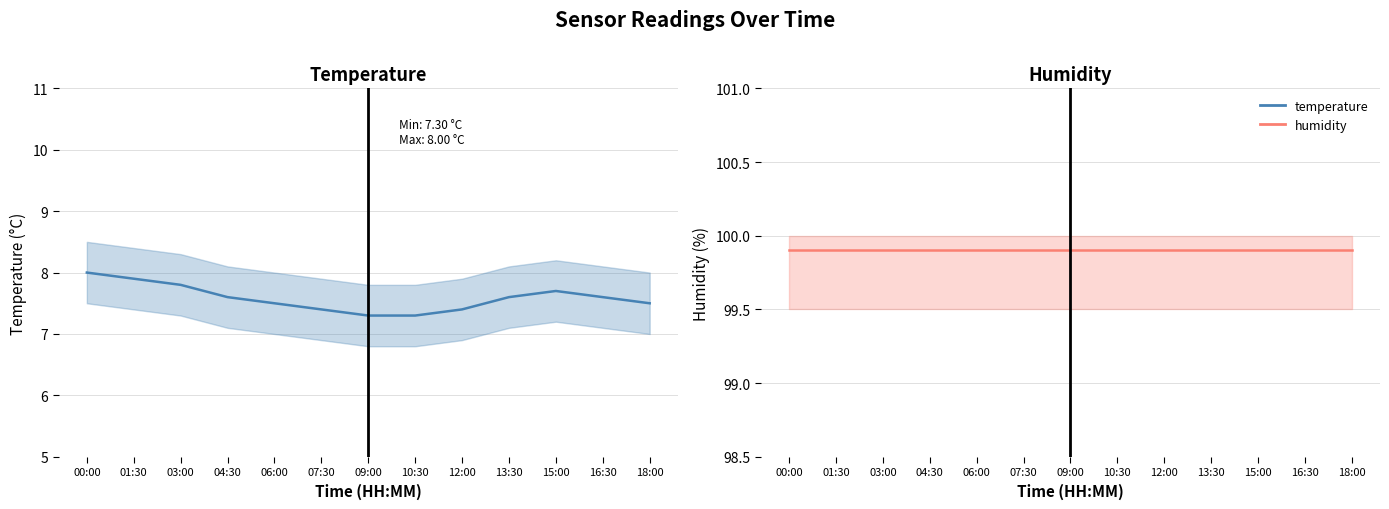

List the series in order of their overall mean, lowest first.

temperature, humidity